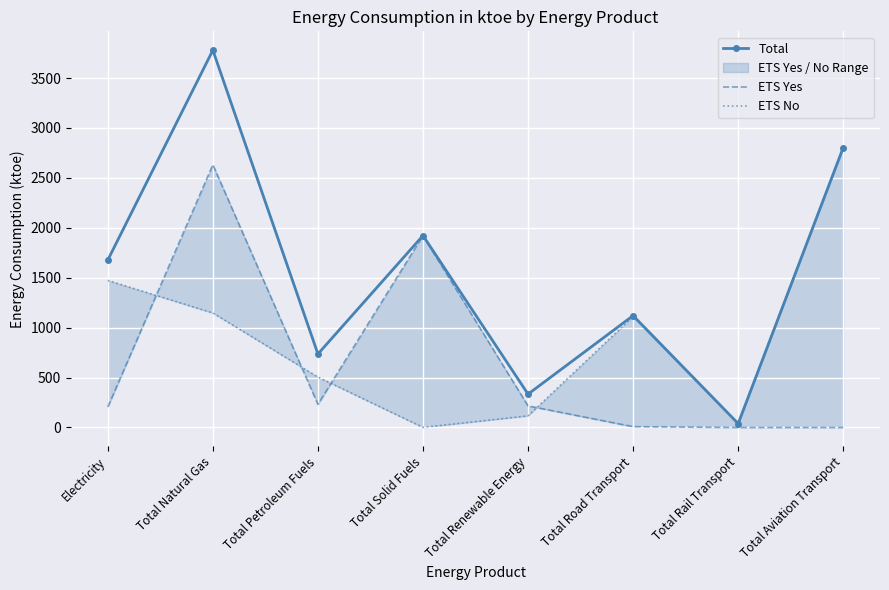

At which label is Total closest to 1909?

Total Solid Fuels